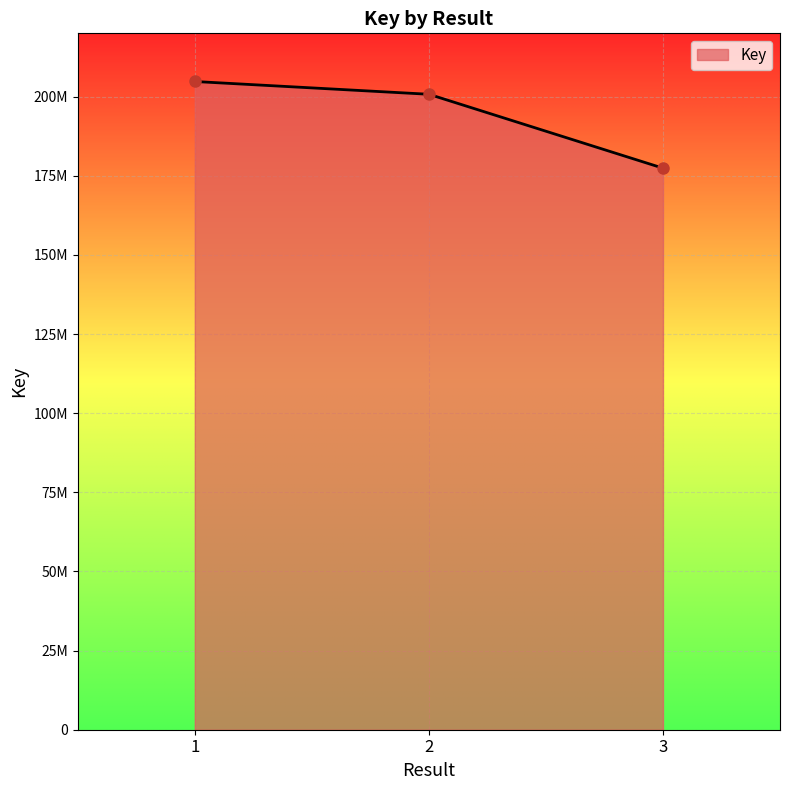

Rank the categories by value from lowest to highest.

3, 2, 1